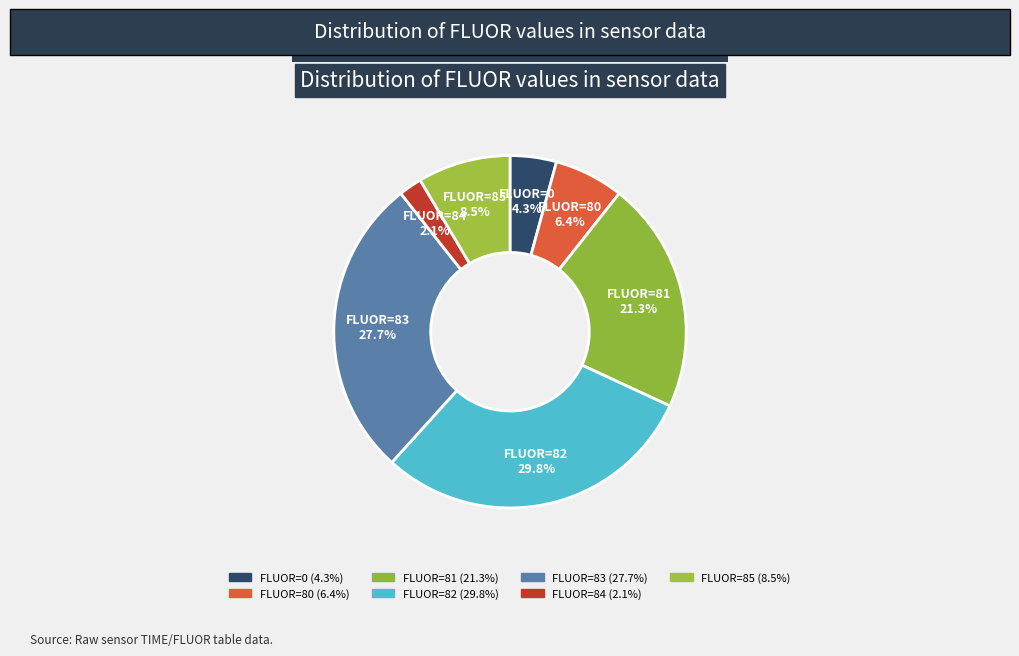

Approximately how many times larger is the value at FLUOR=85 compared to FLUOR=0?

2.0